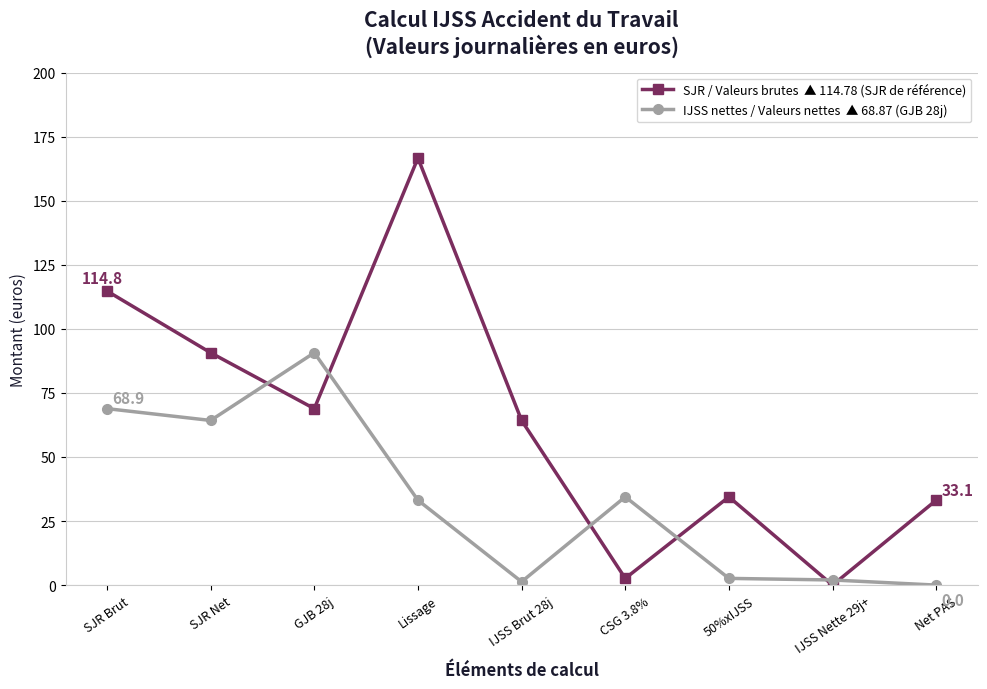

At which category is the sum across all series the highest?

Lissage